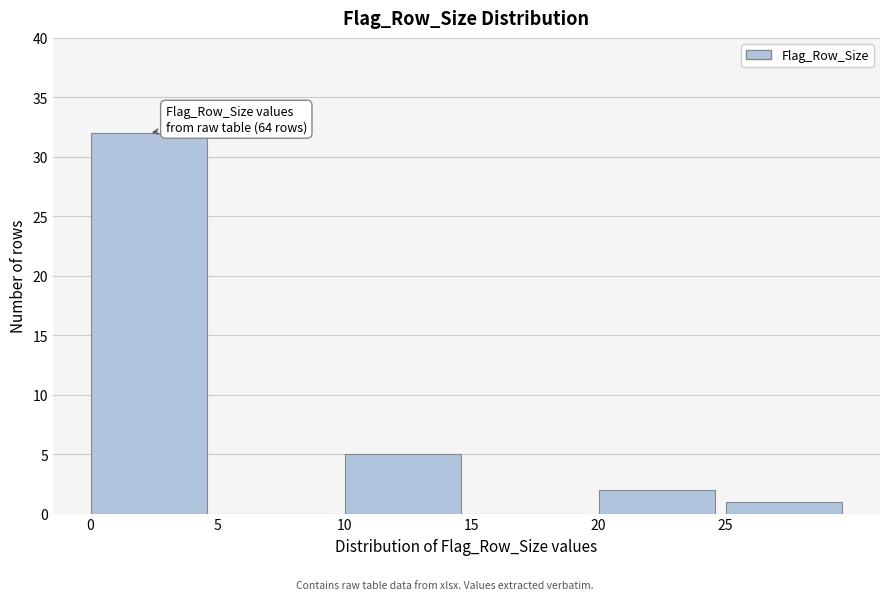

Which range on the x-axis has the tallest bar?

0 to 5